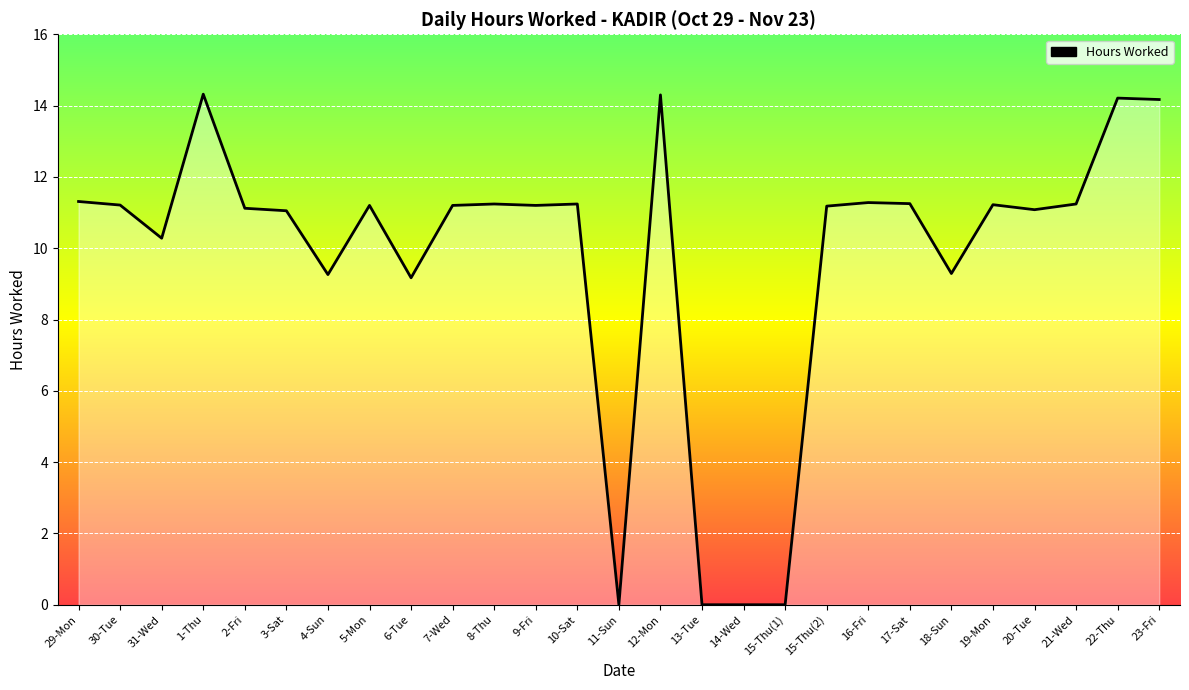

Approximately how many times larger is the value at 30-Tue compared to 29-Mon?

1.0